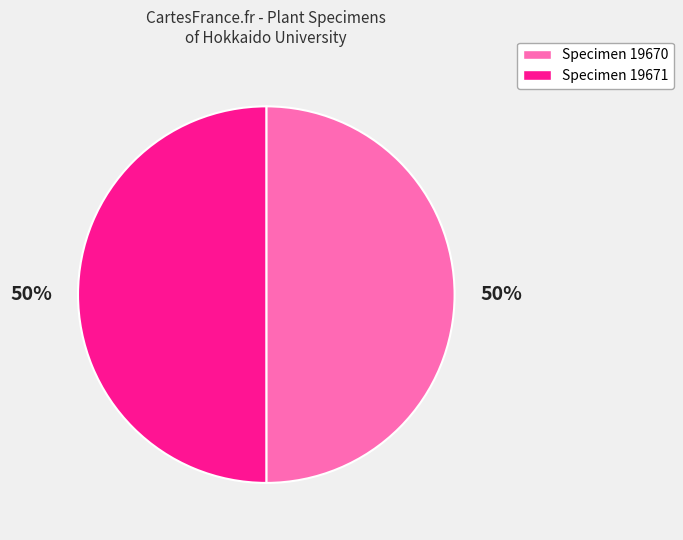

The Specimen 19670 slice represents 59% of the pie. True or false?

False